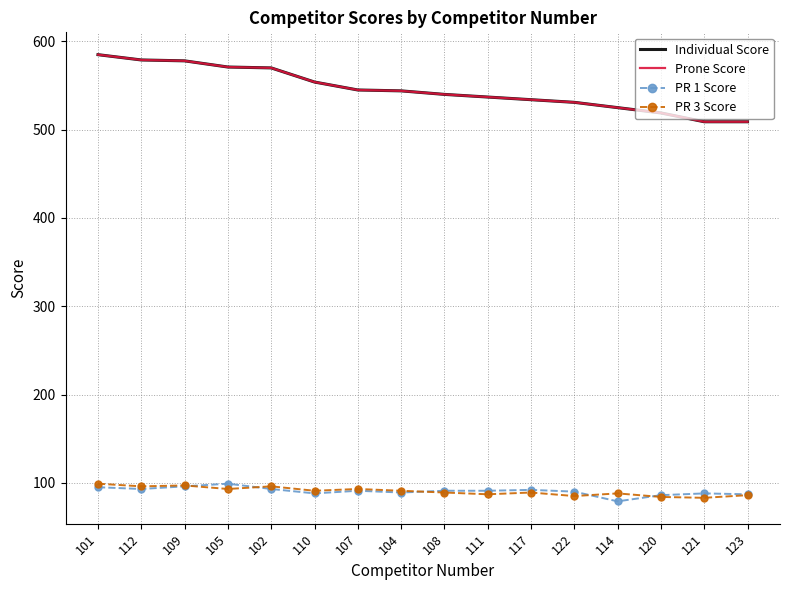

What is the label of the 1st point from the left?

101